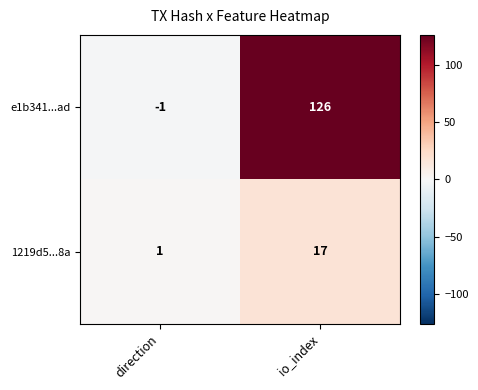

At which category is the sum across all series the highest?

io_index